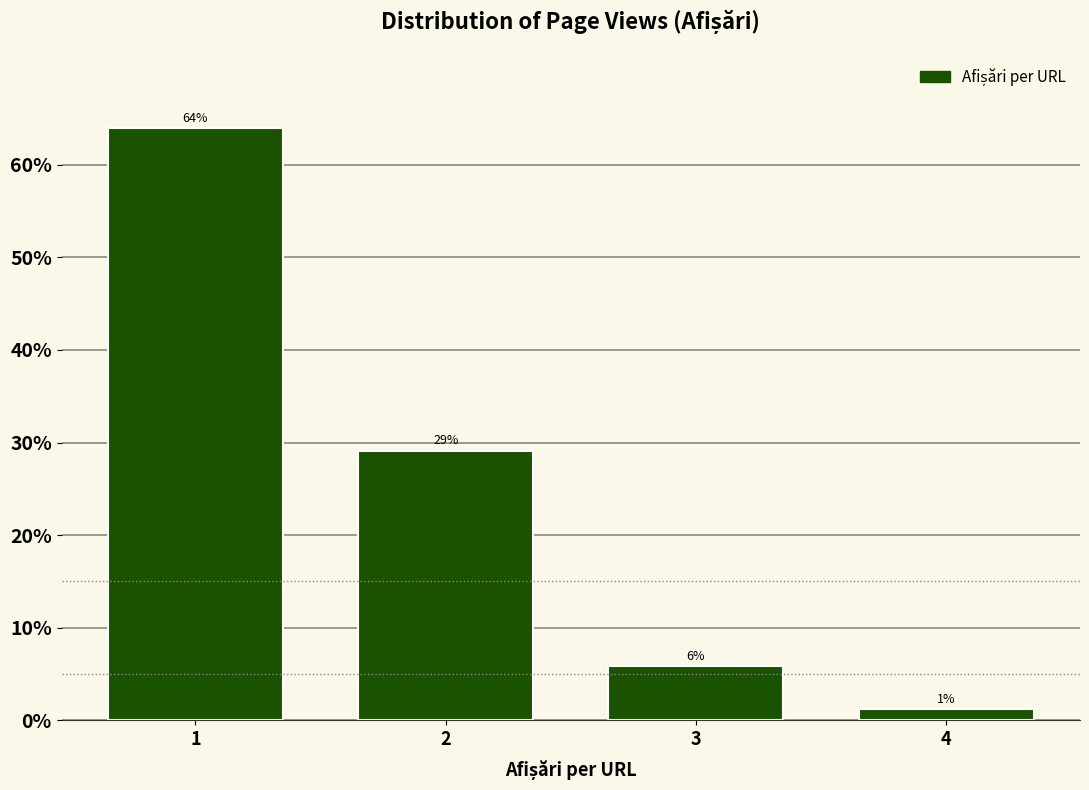

What is the average value?

25.0